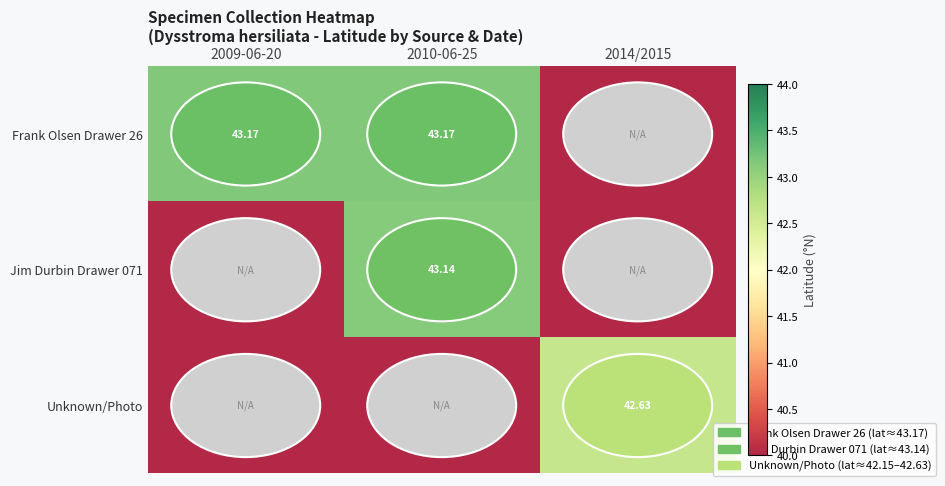

Is the value of Frank Olsen Drawer 26 at 2014/2015 greater than the value of Unknown/Photo at 2010-06-25?

No